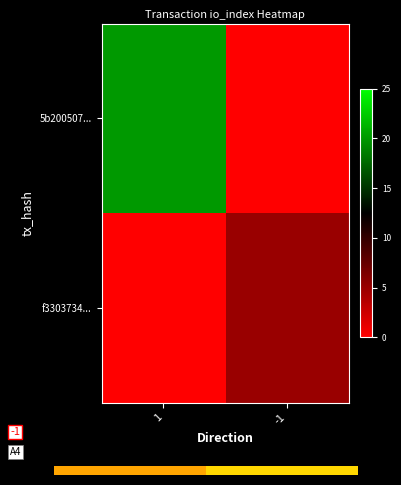

Which series has the widest spread of values?

f3303734...